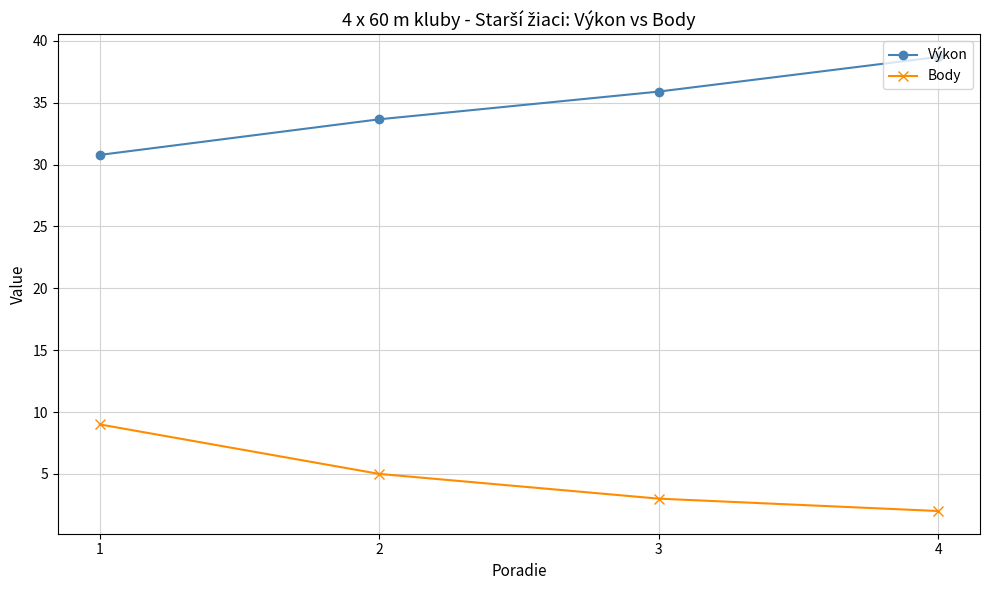

Reading right to left, what are all the values shown in this chart?

Výkon: 4=38.7	3=35.9	2=33.7	1=30.8
Body: 4=2.0	3=3.0	2=5.0	1=9.0